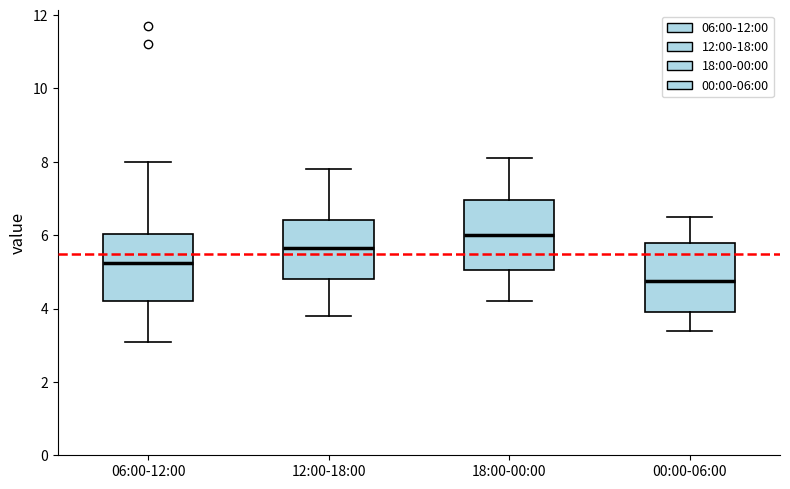

Reading left to right, read every box against the y-axis: the position of its median line, the range the box covers, and the ends of its whiskers. The values are not printed on the chart, so give them approximately, as read against the axis.

06:00-12:00: median 5.2, box 4.2 to 6.0, whiskers 3.2 to 8.0
12:00-18:00: median 5.6, box 4.8 to 6.4, whiskers 3.8 to 7.8
18:00-00:00: median 6.0, box 5.0 to 7.0, whiskers 4.2 to 8.2
00:00-06:00: median 4.8, box 4.0 to 5.8, whiskers 3.4 to 6.6